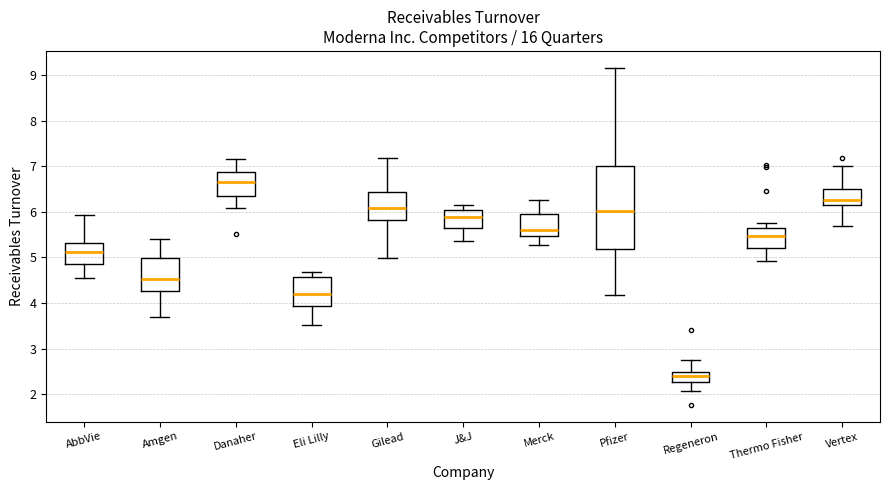

Reading left to right, transcribe this box plot: for each box, give where its median line is, the range the box spans, and where its two whiskers end, as read against the y-axis. The values are not printed on the chart, so give them approximately, as read against the axis.

AbbVie: median 5.1, box 4.9 to 5.3, whiskers 4.6 to 5.9
Amgen: median 4.5, box 4.3 to 5.0, whiskers 3.7 to 5.4
Danaher: median 6.7, box 6.3 to 6.9, whiskers 6.1 to 7.2
Eli Lilly: median 4.2, box 3.9 to 4.6, whiskers 3.5 to 4.7
Gilead: median 6.1, box 5.8 to 6.4, whiskers 5.0 to 7.2
J&J: median 5.9, box 5.6 to 6.1, whiskers 5.4 to 6.1 (just above the box's upper edge)
Merck: median 5.6, box 5.5 to 5.9, whiskers 5.3 to 6.3
Pfizer: median 6.0, box 5.2 to 7.0, whiskers 4.2 to 9.2
Regeneron: median 2.4, box 2.3 to 2.5, whiskers 2.1 to 2.8
Thermo Fisher: median 5.5, box 5.2 to 5.6, whiskers 4.9 to 5.8
Vertex: median 6.3, box 6.1 to 6.5, whiskers 5.7 to 7.0